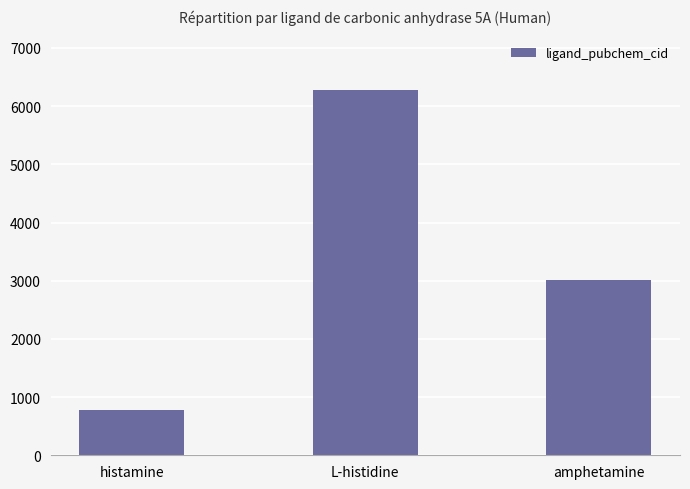

Reading left to right, list all the values displayed in this chart.

774	6274	3007